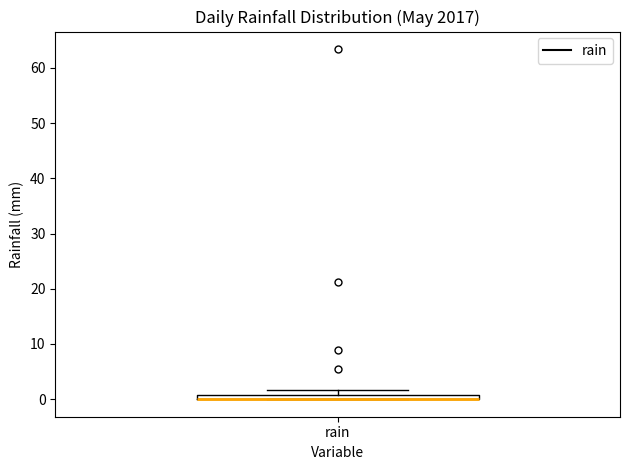

Where is the upper edge of the box for rain on the y-axis? The values are not printed on the chart, so give them approximately, as read against the axis.

1